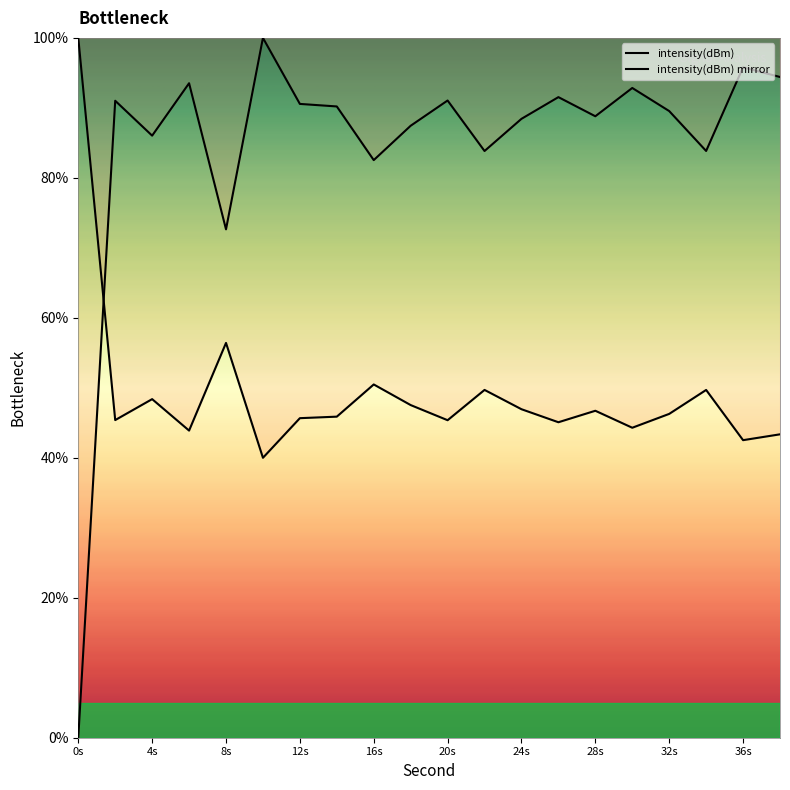

Does the chart display data point markers on the line(s)?

No